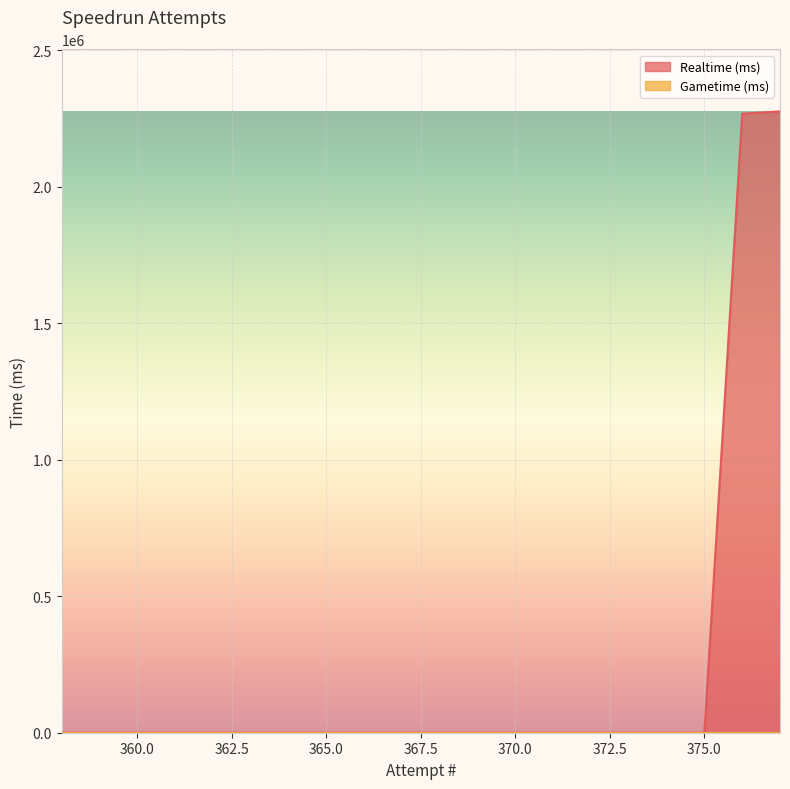

True or false: the data has more than 2 interior local peaks.

False